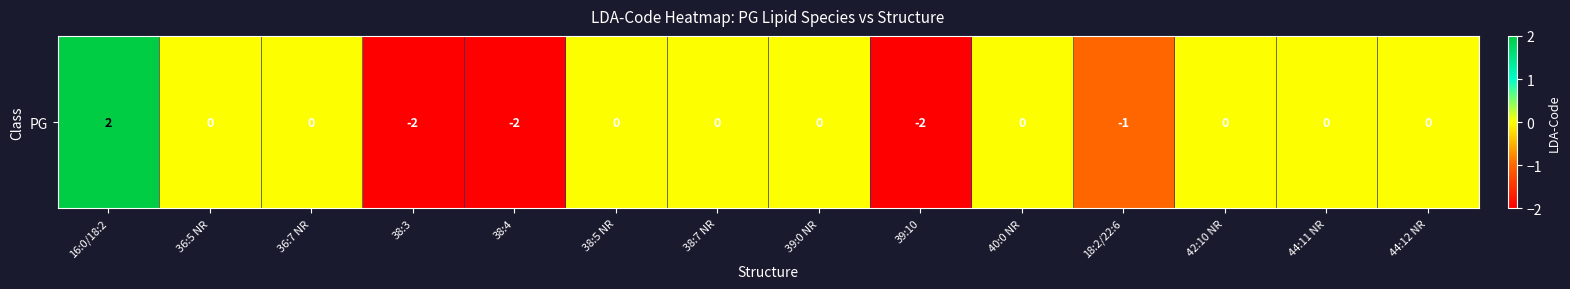

The value at 38:7 NR is -1. True or false?

False